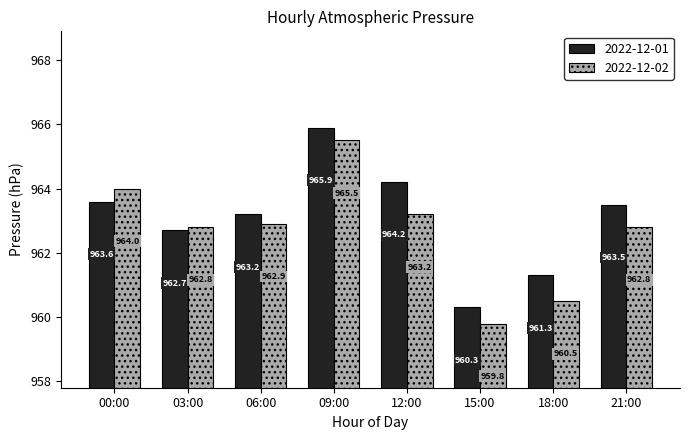

List the series in order of their peak value, highest first.

2022-12-01, 2022-12-02